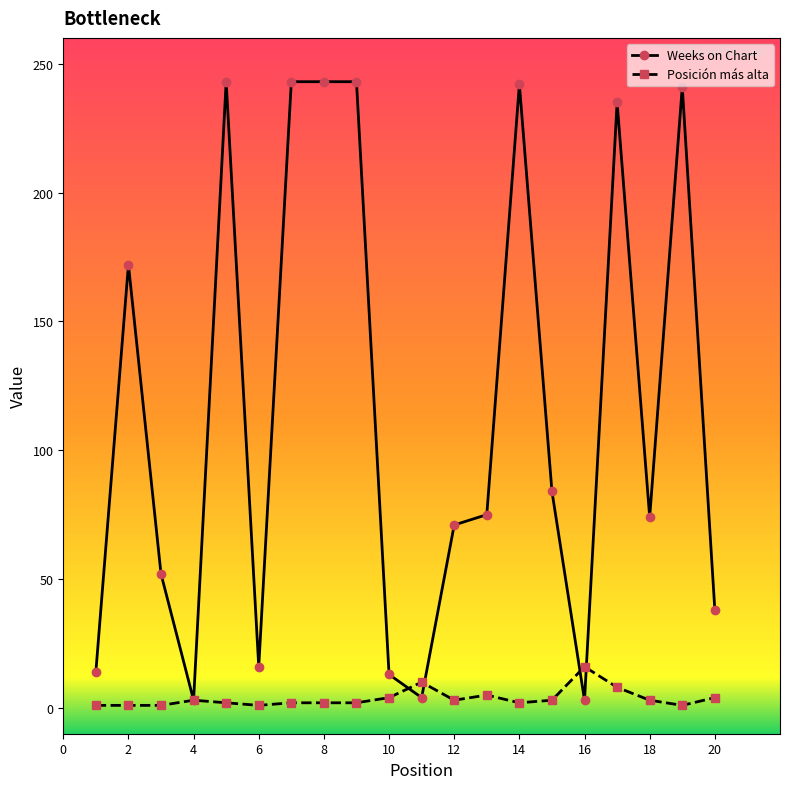

What is the greatest value displayed?

243